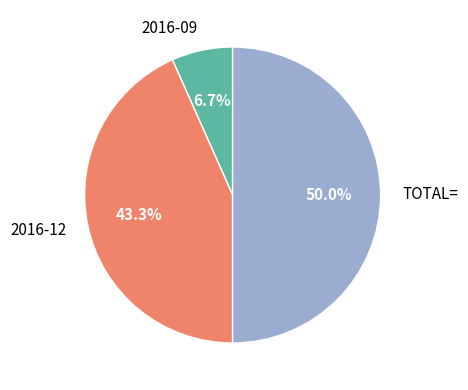

Does 2016-09 represent more than half of the total?

No